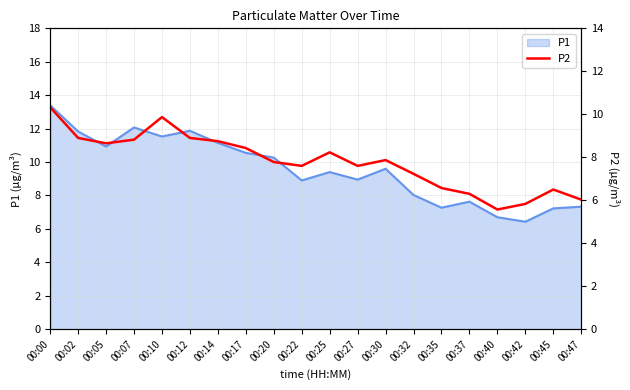

Where is the first local maximum?

00:10